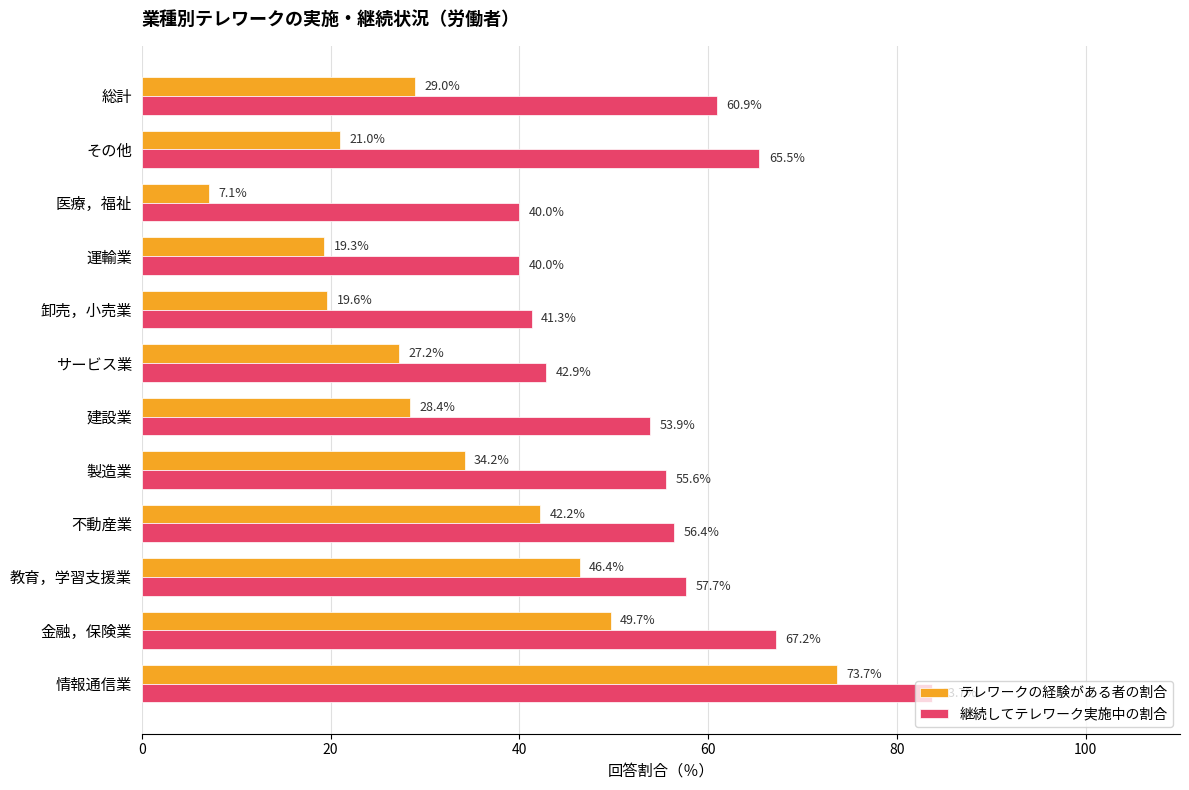

What is the minimum value for 継続してテレワーク実施中の割合?

40.0